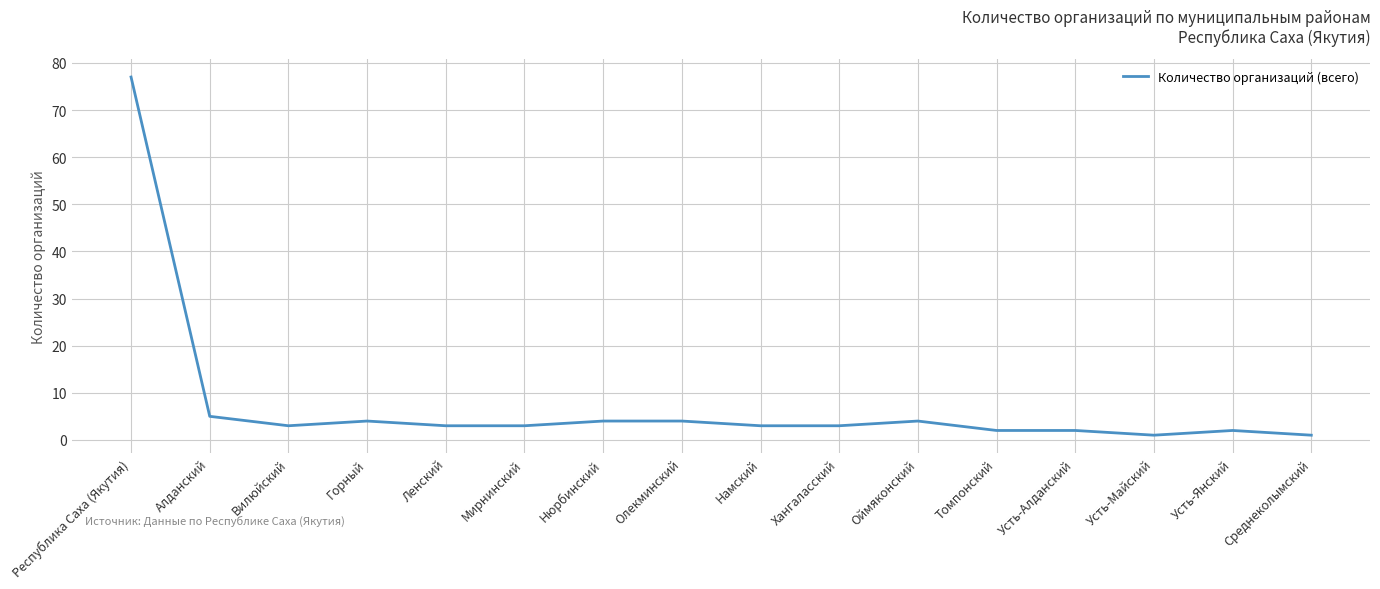

What is the difference between the maximum and minimum values?

76